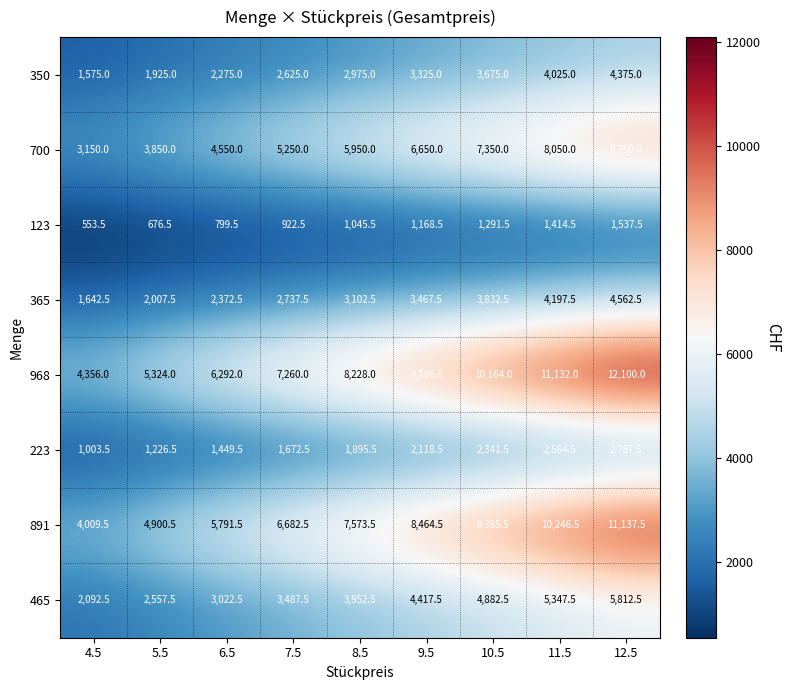

At which category is the sum across all series the highest?

12.5